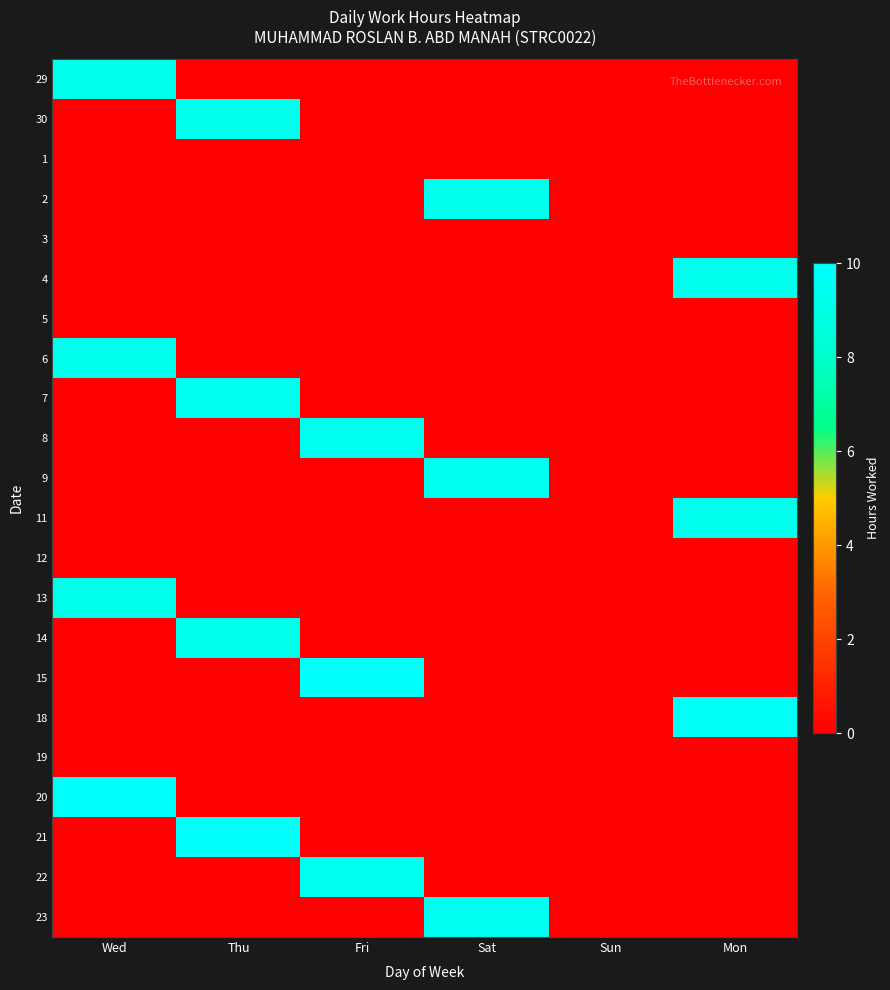

What is the greatest value displayed?

9.8